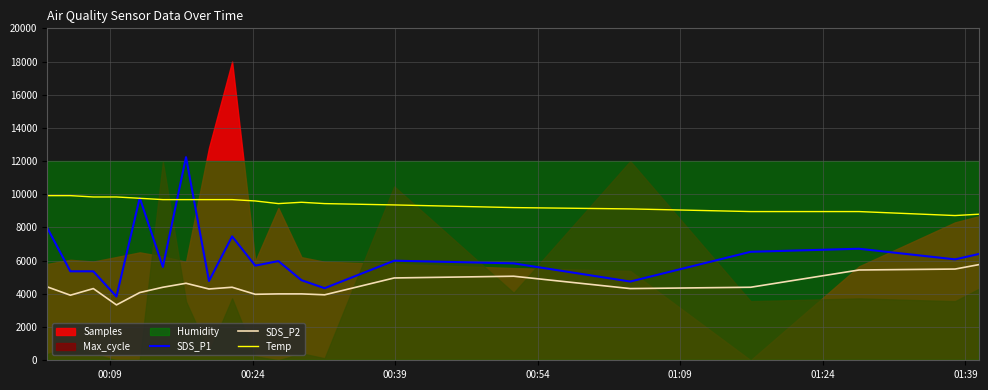

True or false: Temp and SDS_P2 cross at least once.

False